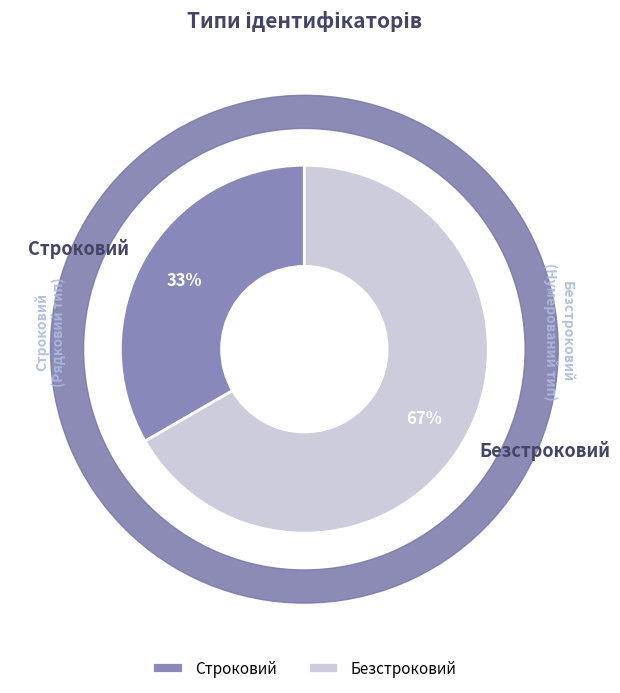

Is there a majority slice in this chart?

Yes